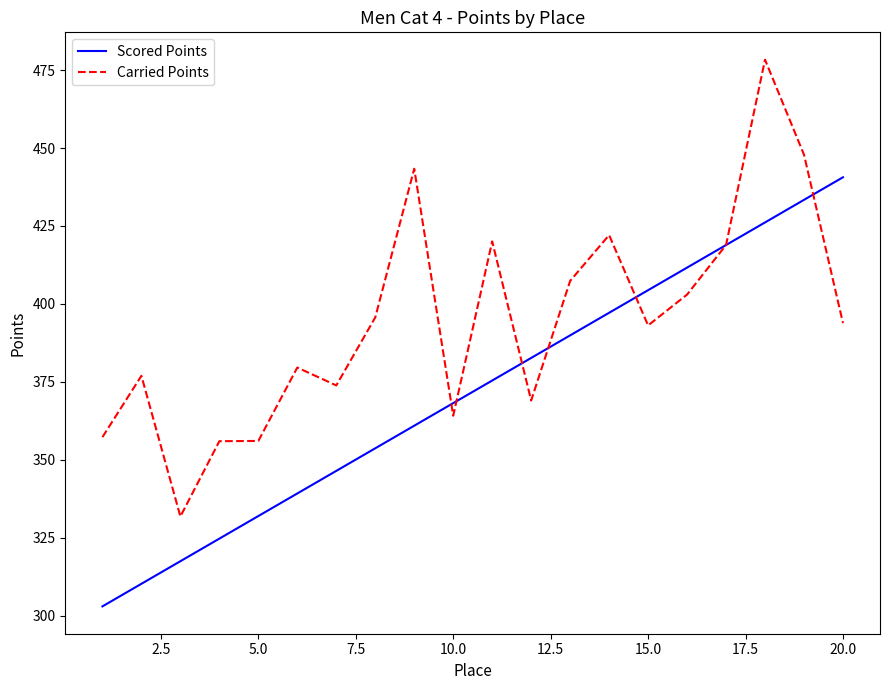

What is the maximum value shown in the chart?

478.4